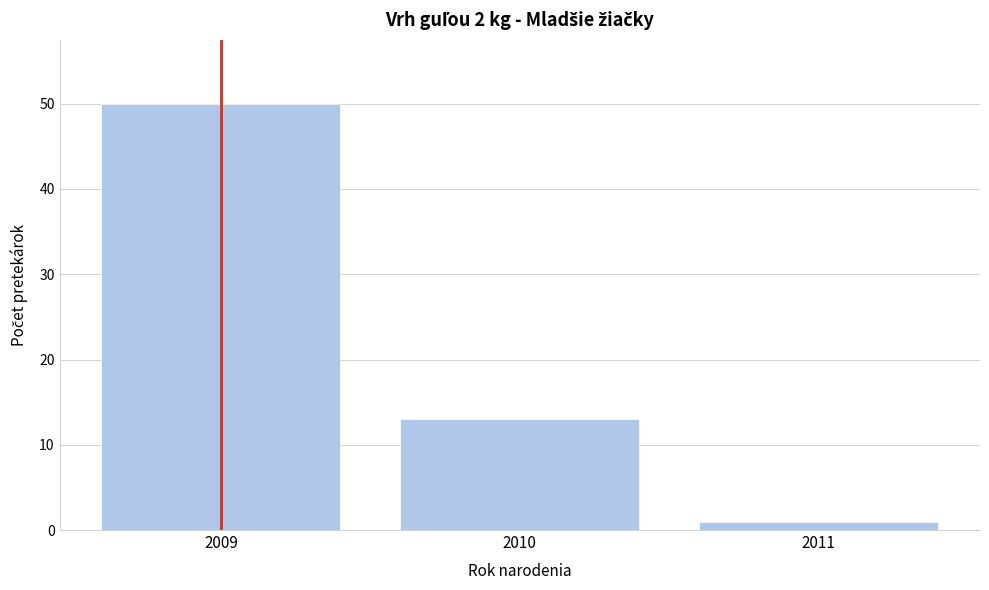

Reading right to left, what are all the values shown in this chart?

1	13	50